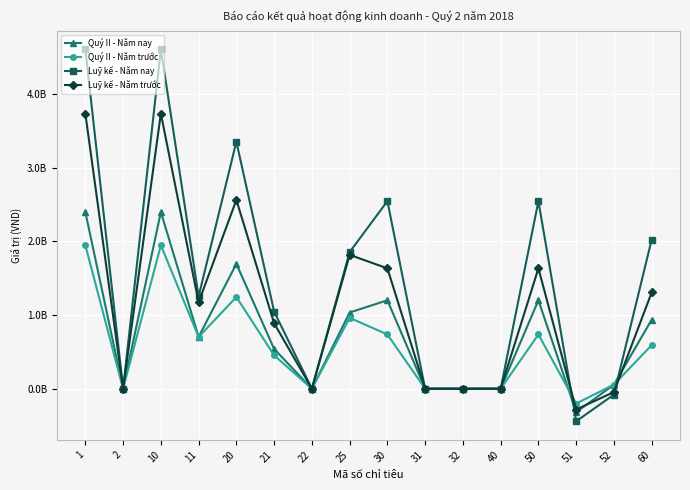

Rank the series by their maximum value, from highest to lowest.

Luỹ kế - Năm nay, Luỹ kế - Năm trước, Quý II - Năm nay, Quý II - Năm trước